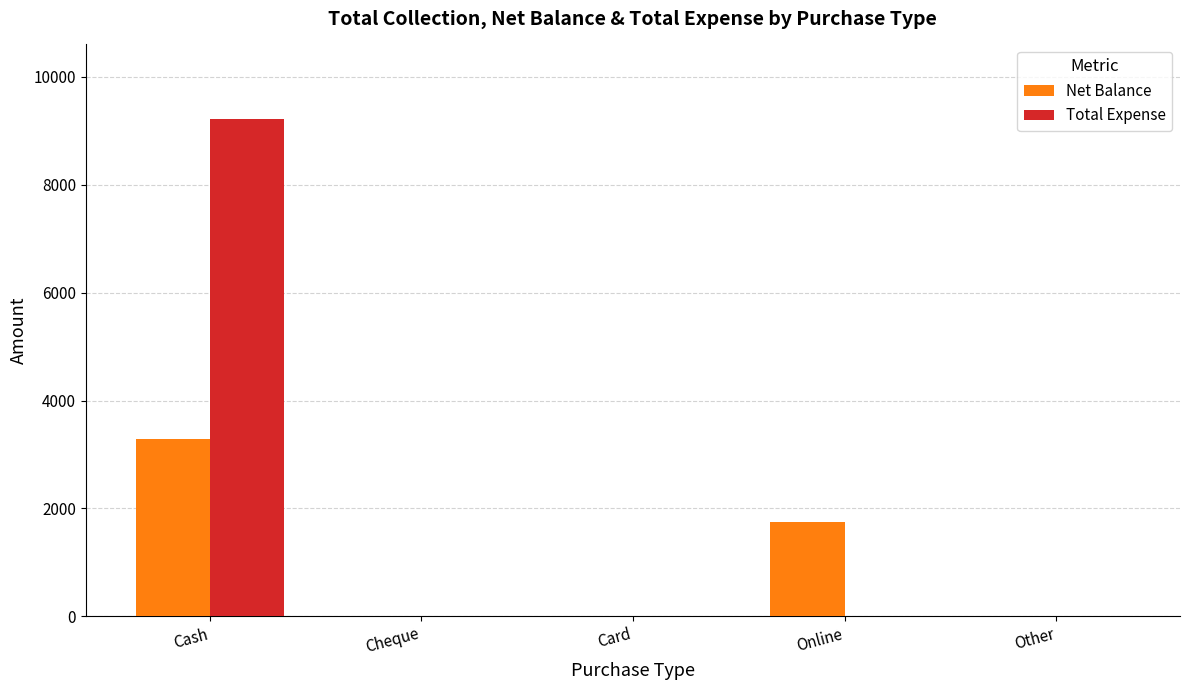

At which label is Net Balance closest to 1640?

Online